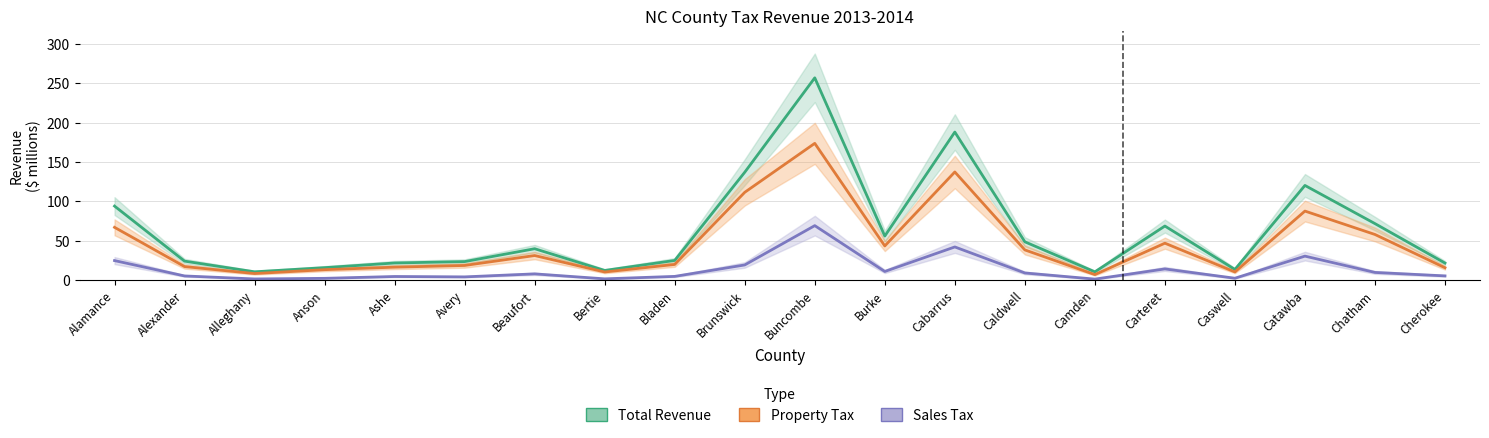

What is the difference between the Sales Tax values at Avery and Alamance?

20.7